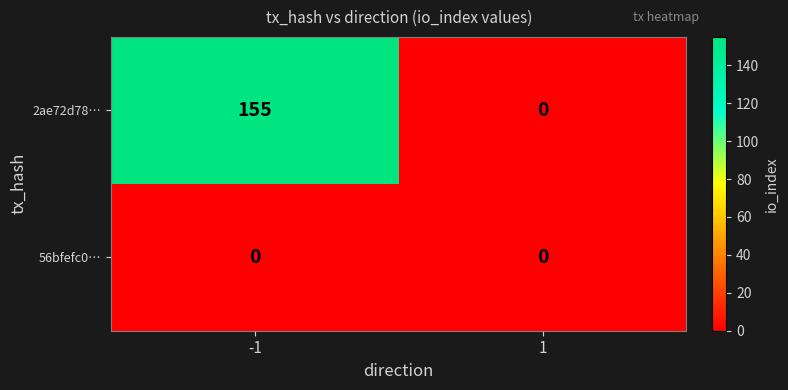

The 2ae72d78… series shows -59 at 1. True or false?

False